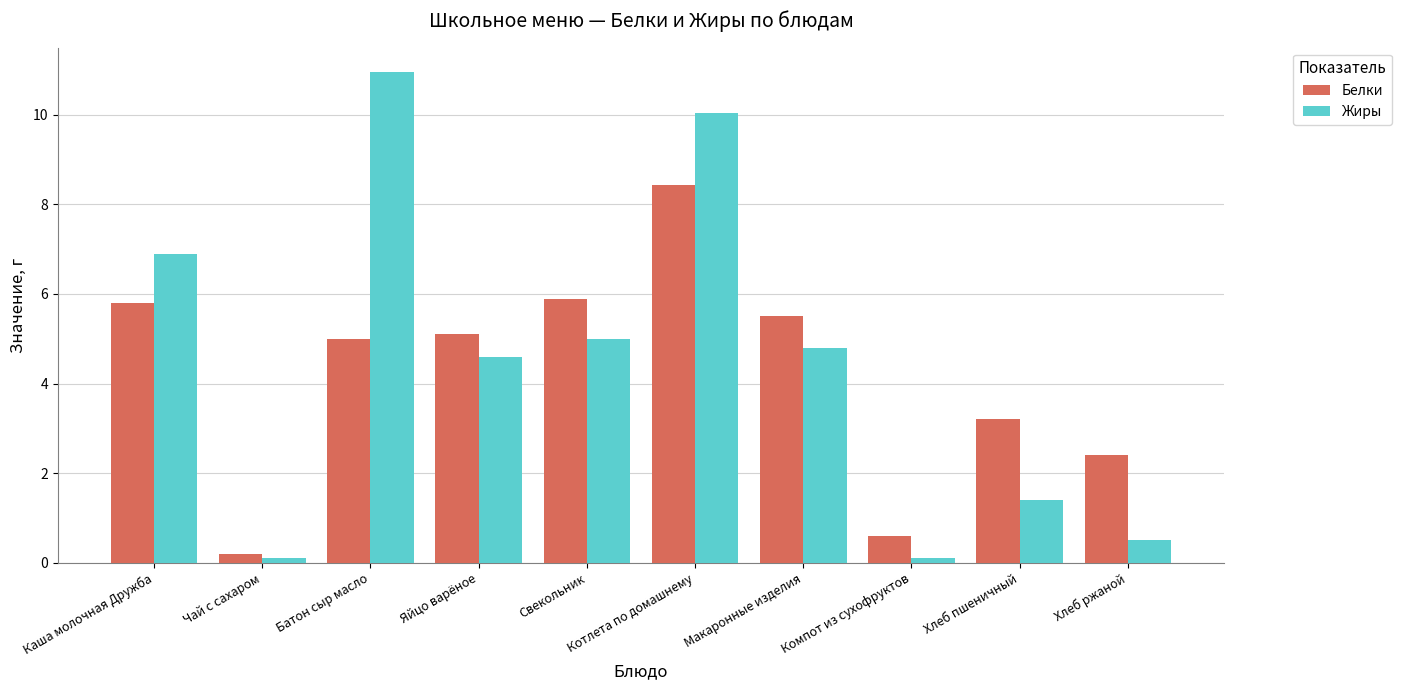

What is the average value of the Жиры series?

4.4